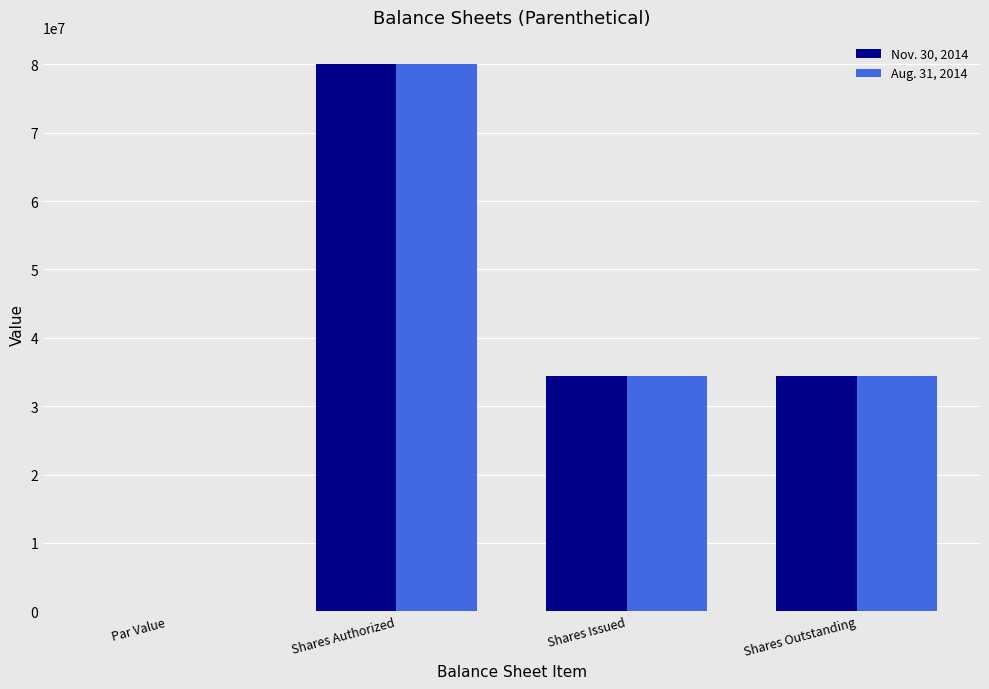

What is the maximum value for Nov. 30, 2014?

80000000.0